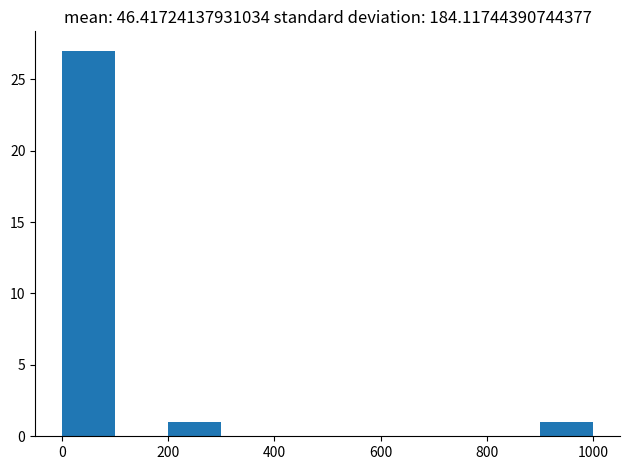

Which range on the x-axis has the tallest bar?

0 to 100